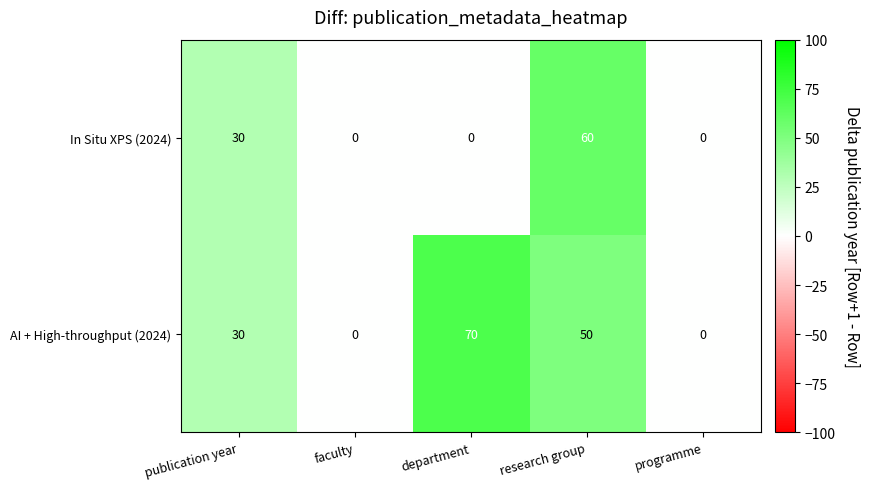

At which label is In Situ XPS (2024) closest to 30?

publication year